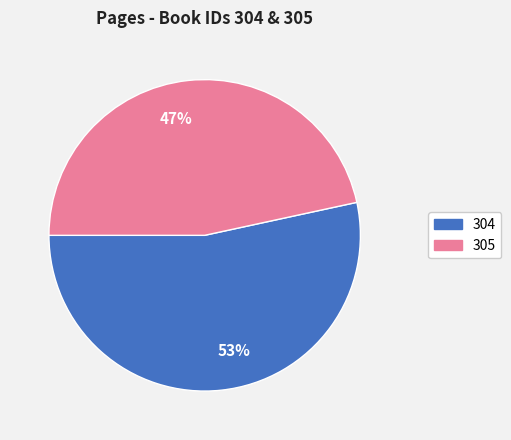

Do 53% and 47% together represent more than half of the pie?

Yes